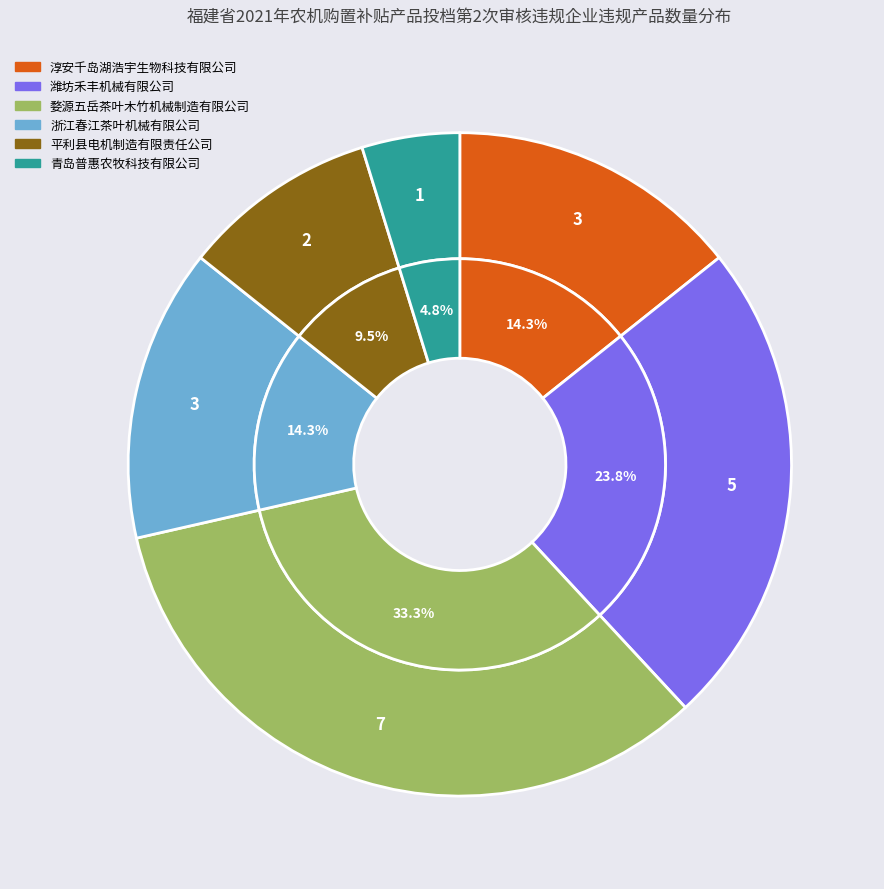

Rank the categories by value from lowest to highest.

青岛普惠农牧科技有限公司, 平利县电机制造有限责任公司, 淳安千岛湖浩宇生物科技有限公司, 浙江春江茶叶机械有限公司, 潍坊禾丰机械有限公司, 婺源五岳茶叶木竹机械制造有限公司